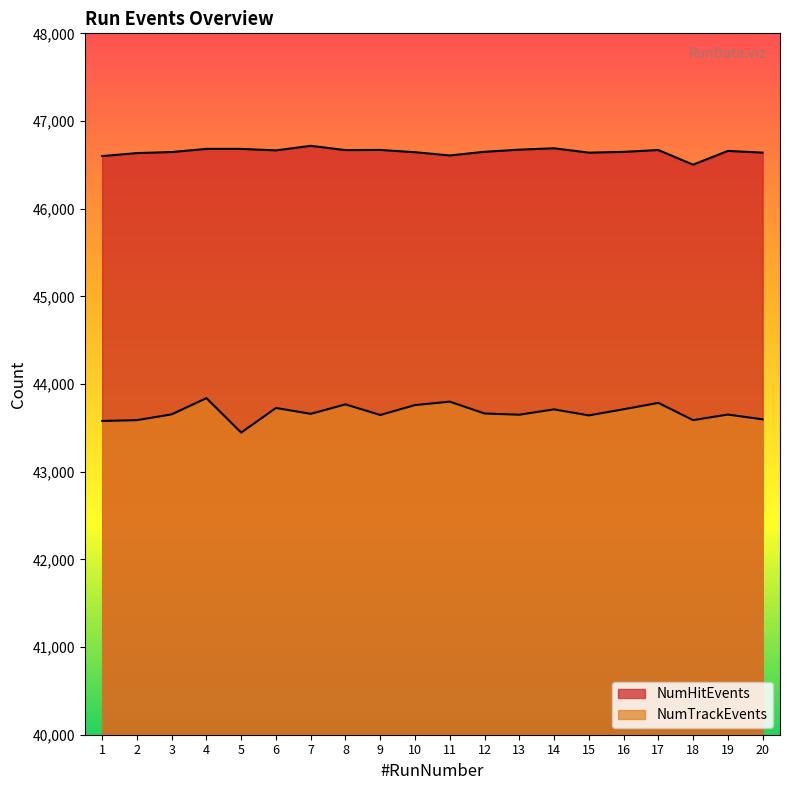

How many lines are shown in the chart?

2